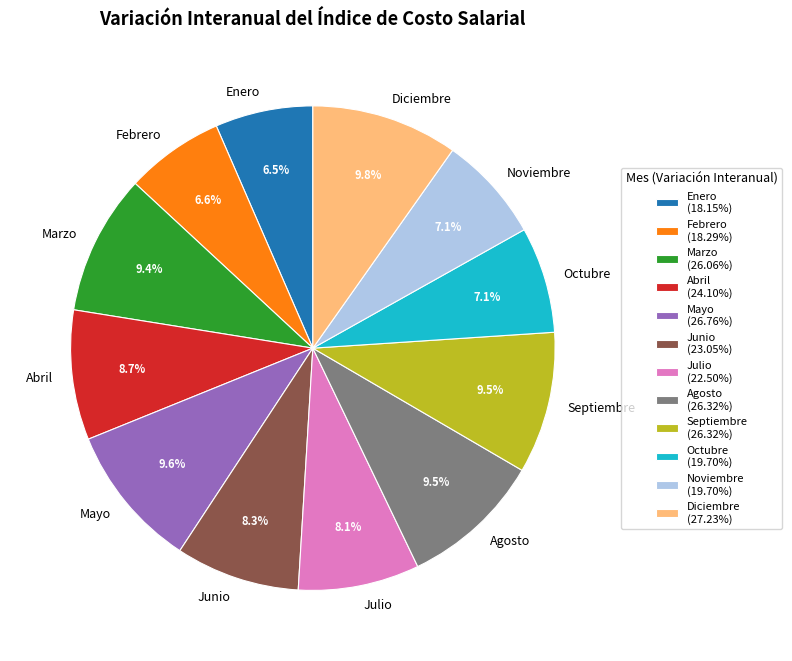

To the nearest percent, what portion does Abril represent?

9%